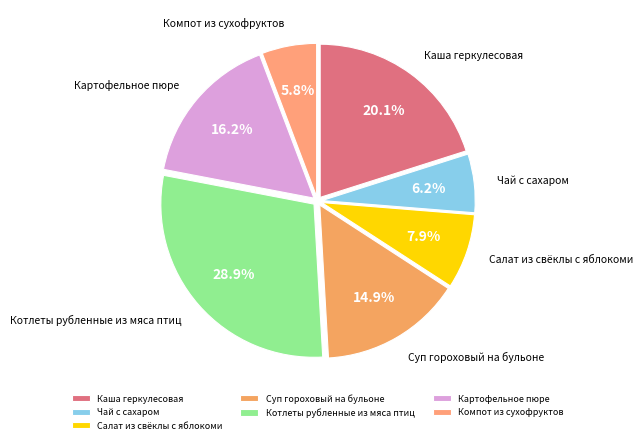

To the nearest percent, what is the average slice percentage?

14%